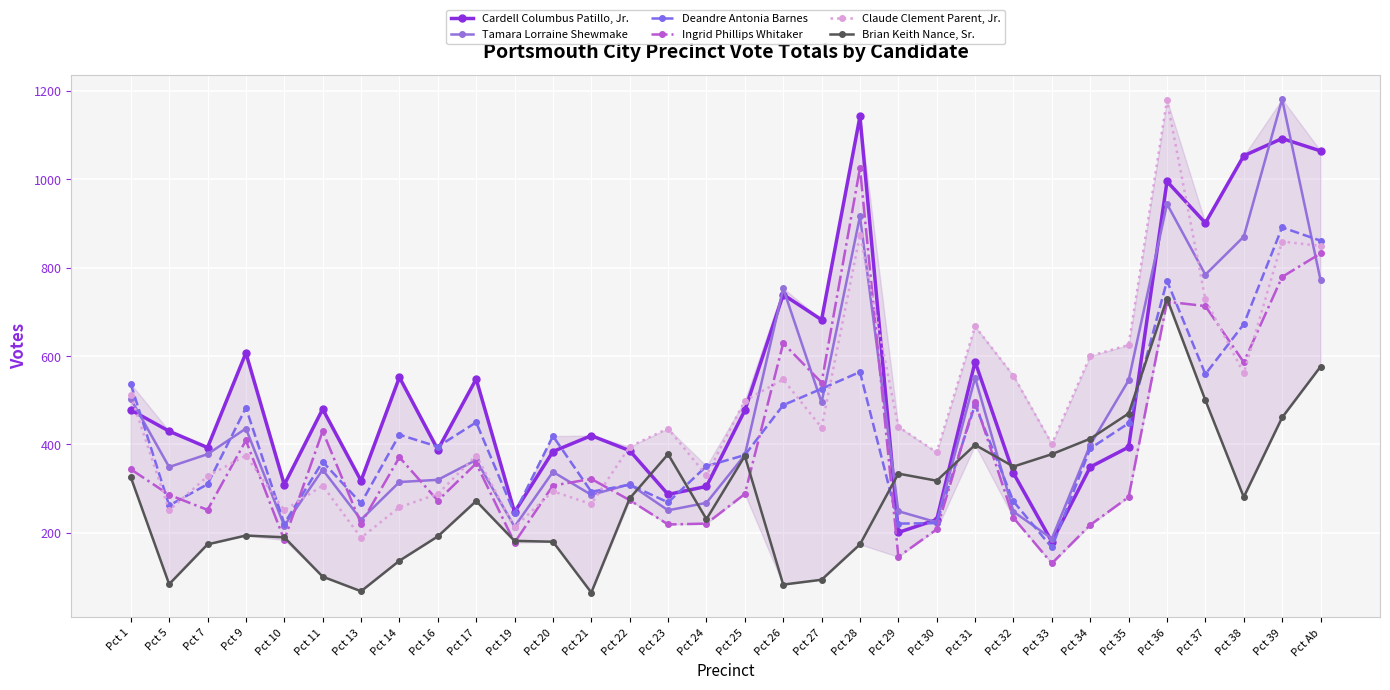

True or false: Deandre Antonia Barnes and Claude Clement Parent, Jr. intersect in this chart.

True